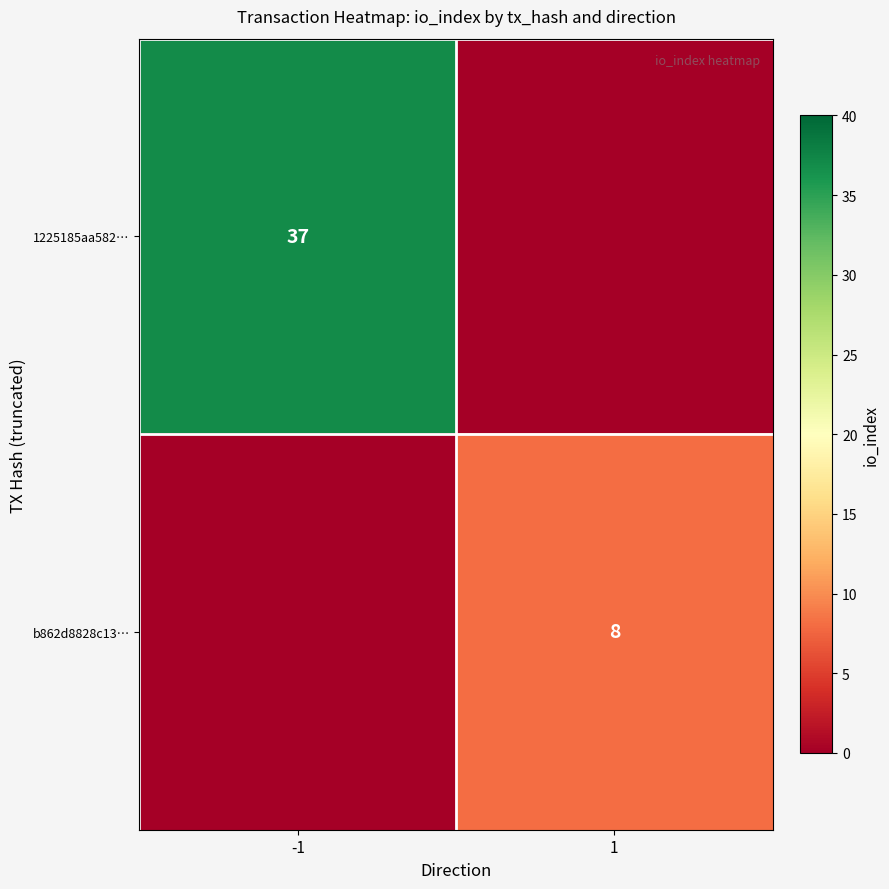

Is it true that b862d8828c13… equals 8 at 1?

True